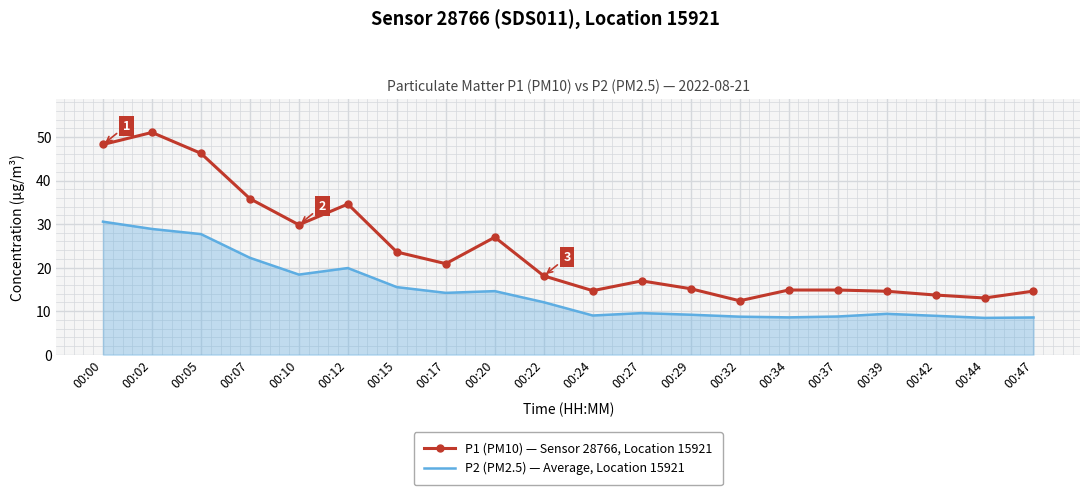

The value of P1 (PM10) — Sensor 28766, Location 15921 at 00:17 is 20.9. True or false?

True